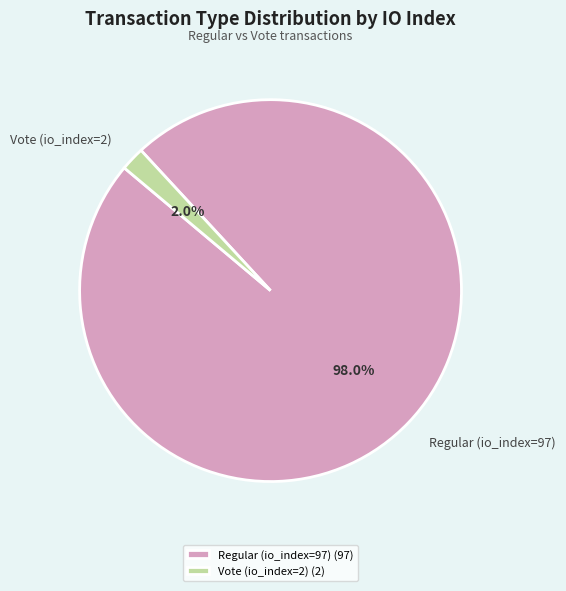

Which slice is the smallest?

Vote (io_index=2)